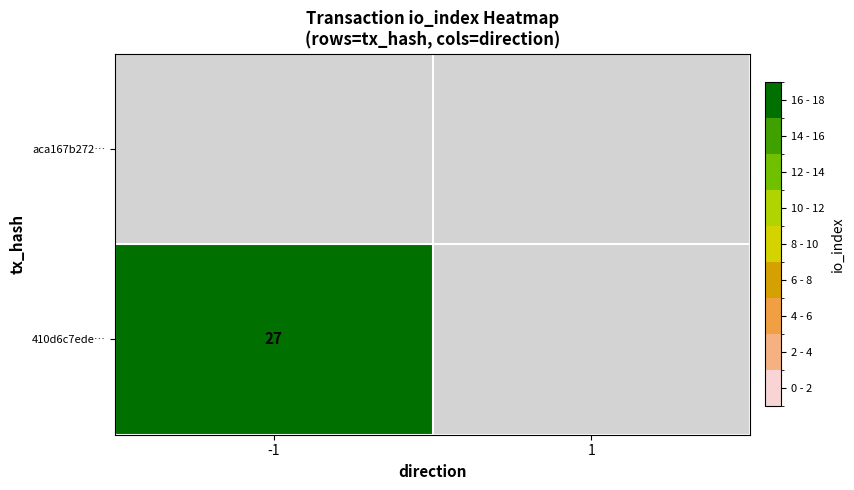

Is the value of 410d6c7ede… at -1 greater than the value of aca167b272… at -1?

No